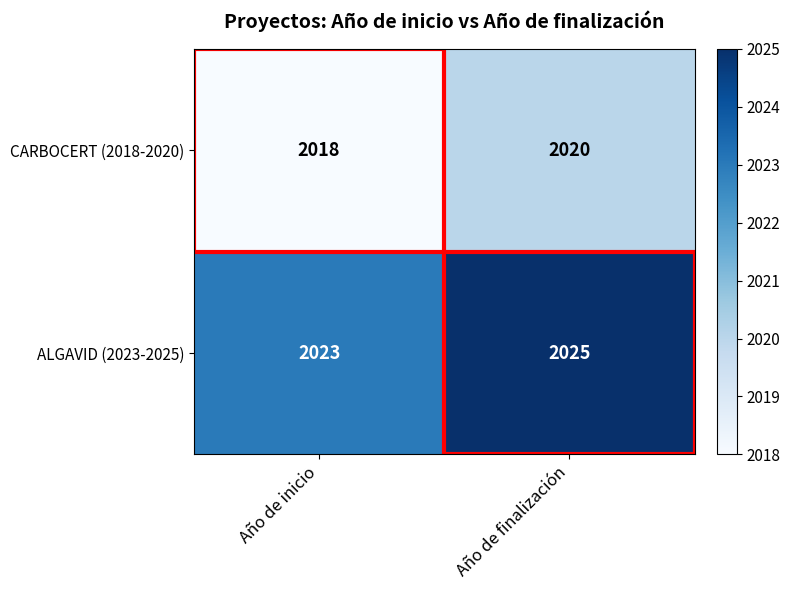

Rank the series by their maximum value, from lowest to highest.

CARBOCERT (2018-2020), ALGAVID (2023-2025)